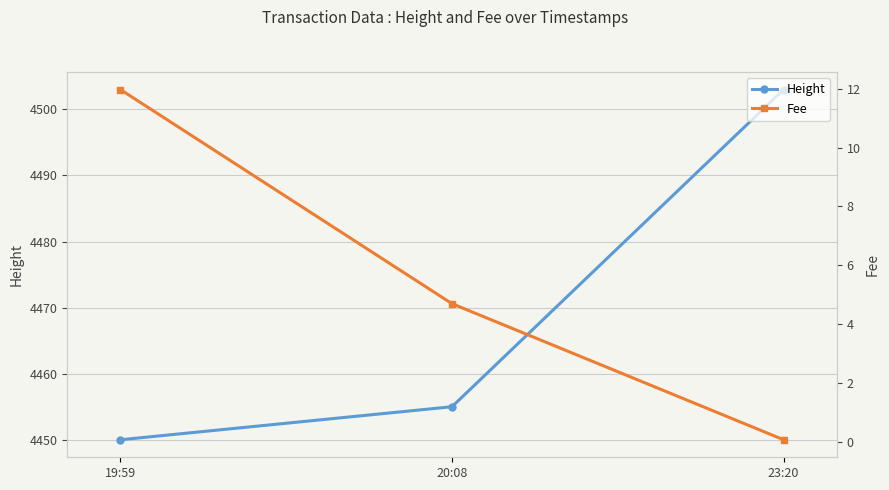

What is the difference between the second highest and minimum values in the Height series?

5